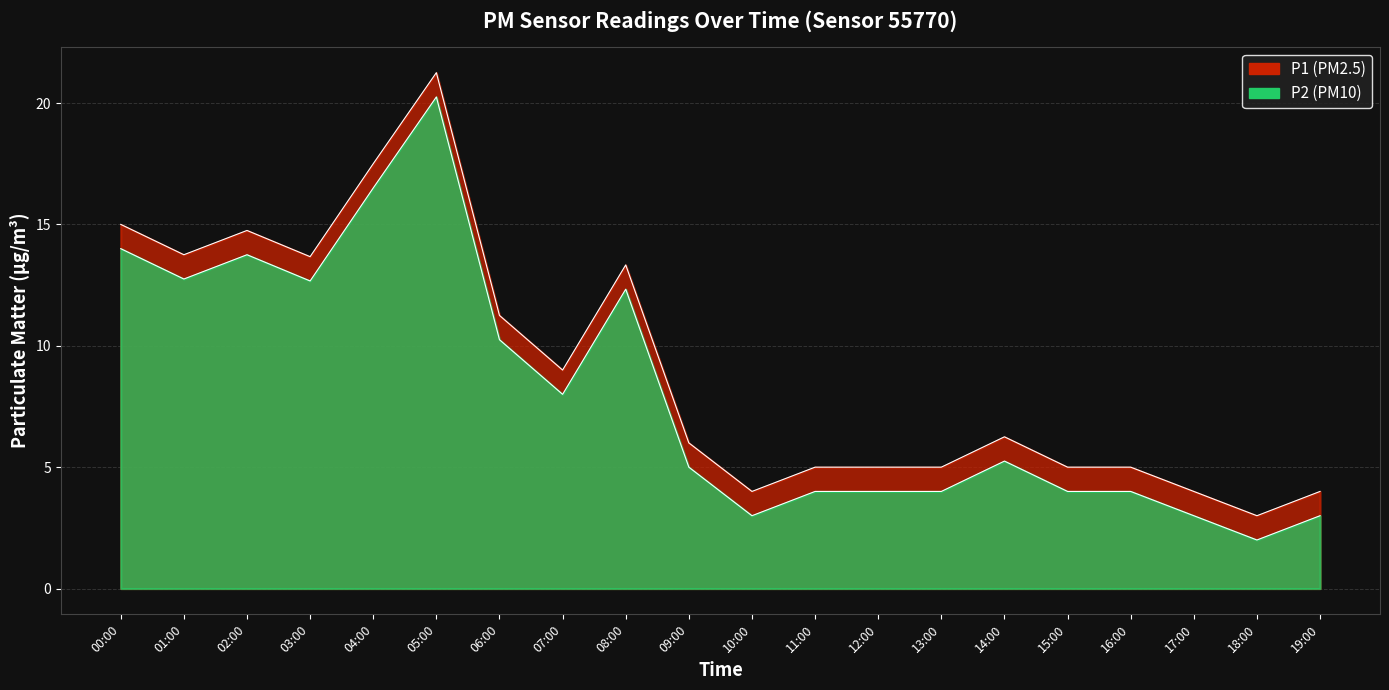

How many interior local peaks does the P1 series have?

4